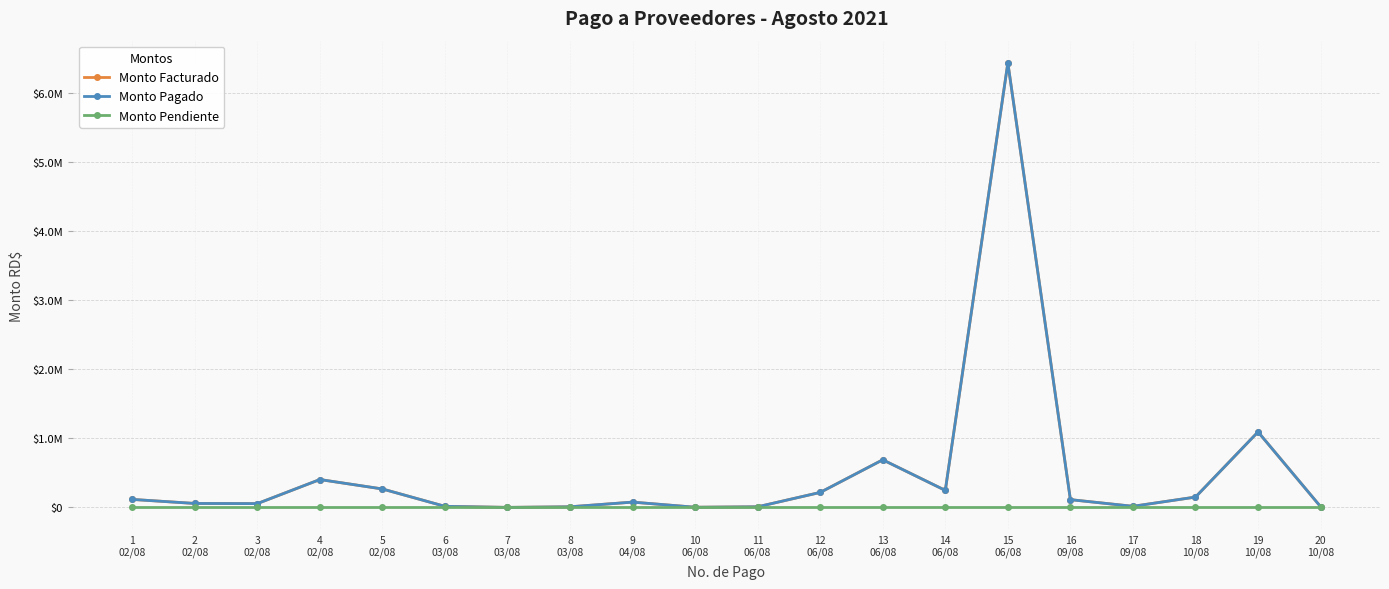

What is the difference between the highest and lowest values at 2
02/08?

58144.5